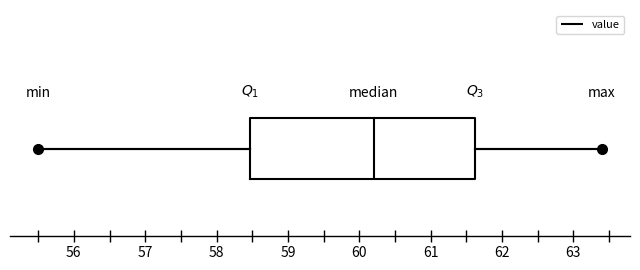

Transcribe this box plot: give where the median line is, the range the box spans, and where the two whiskers end, as read against the x-axis. The values are not printed on the chart, so give them approximately, as read against the axis.

median 60.2, box 58.5 to 61.6, whiskers 55.5 to 63.4